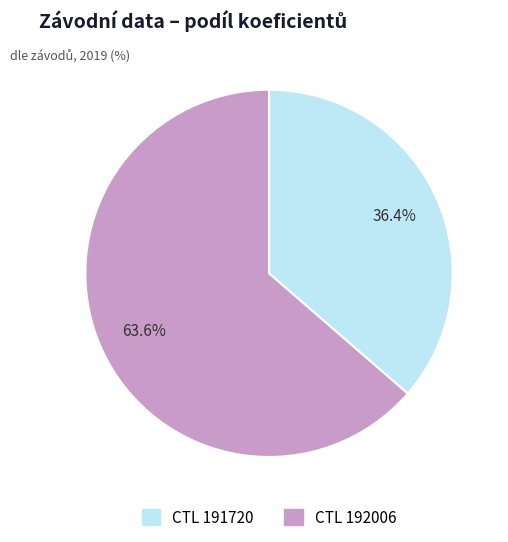

Approximately how many times larger is the value at CTL 191720 compared to CTL 192006?

0.6